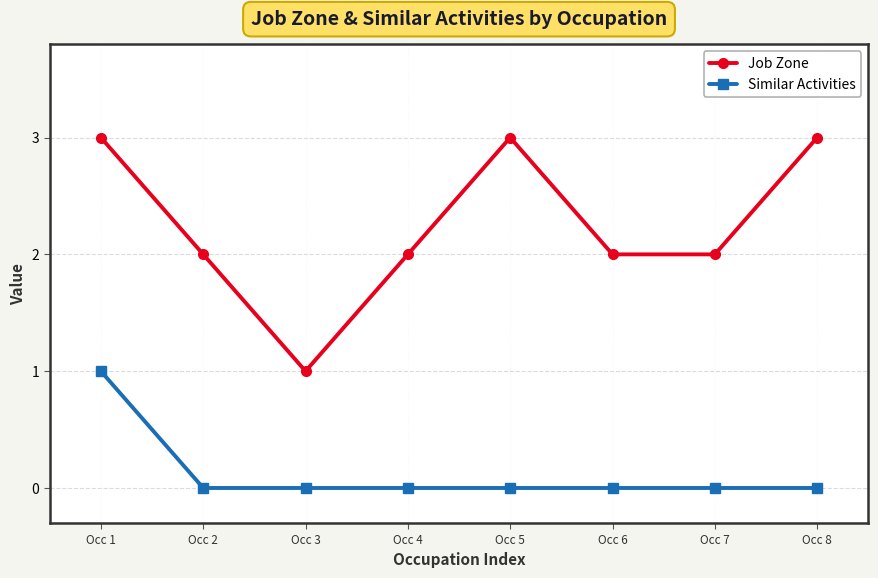

Does the chart display data point markers on the line(s)?

Yes